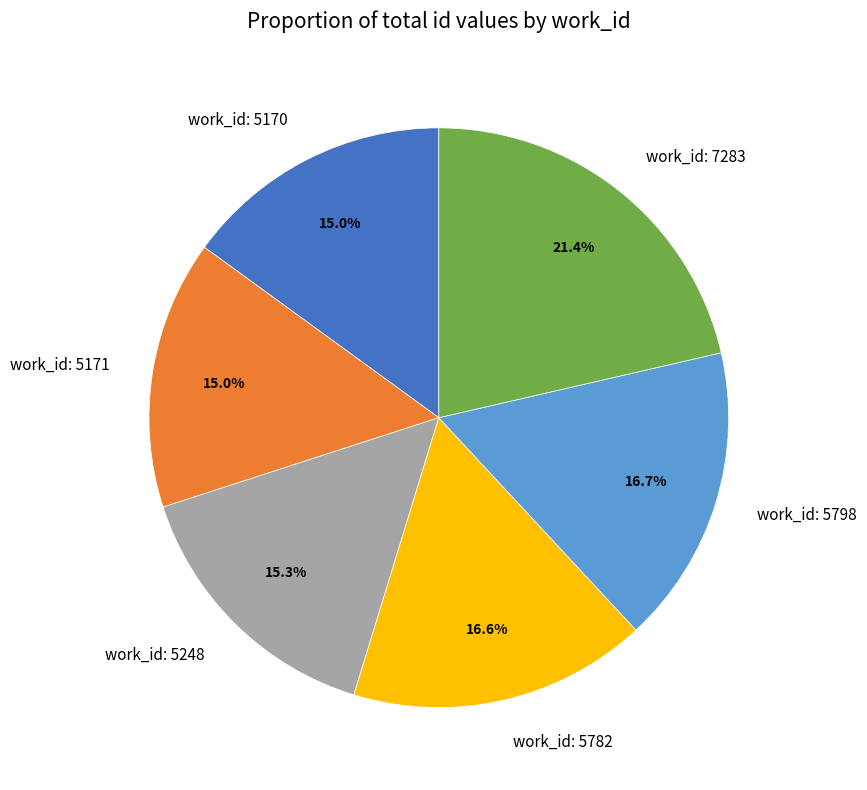

Is there a majority slice in this chart?

No